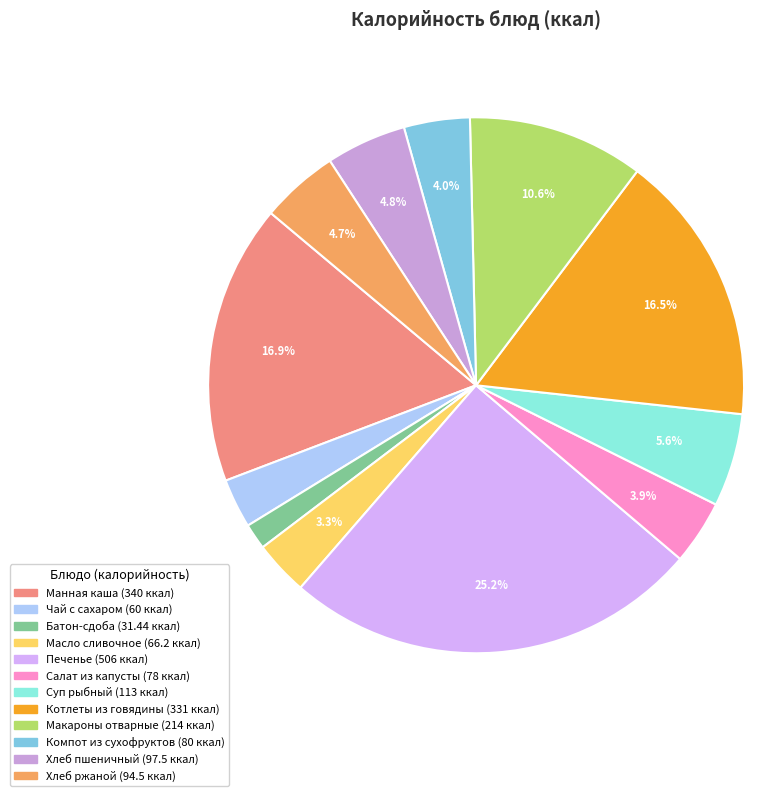

How many segments does this pie chart have?

12